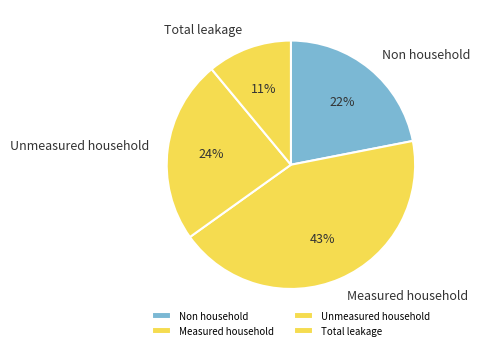

Do Unmeasured household and Non household together represent more than half of the pie?

No